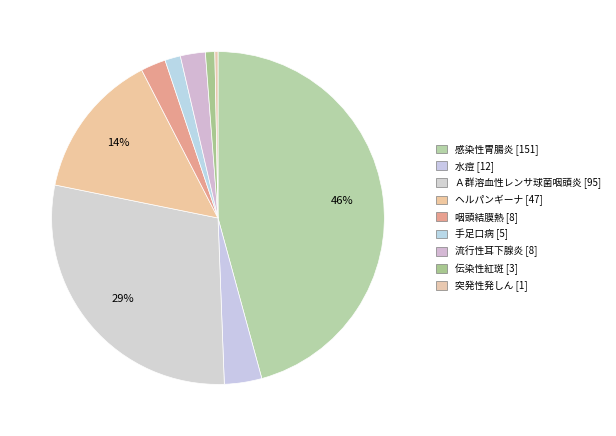

Count the number of slices in the pie.

9